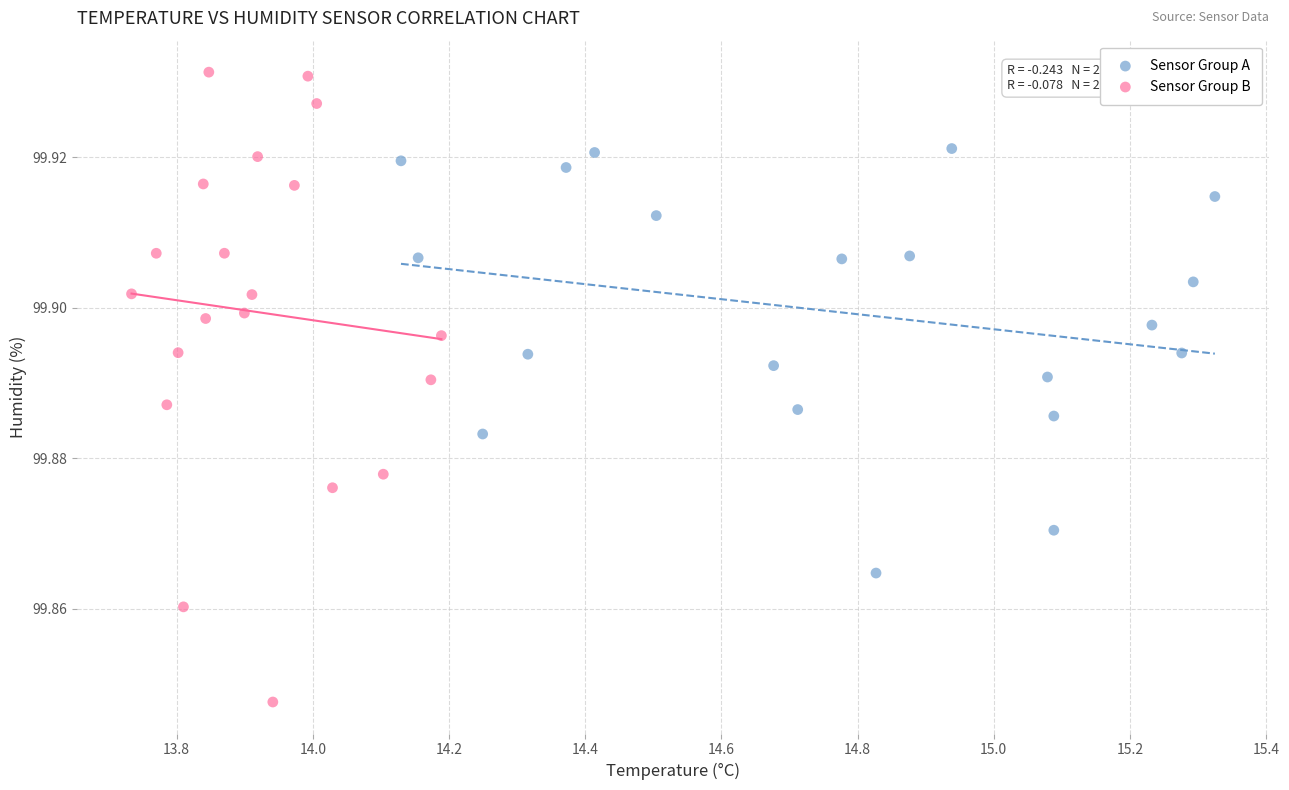

Which series has the largest Y range (max minus min)?

Sensor Group B